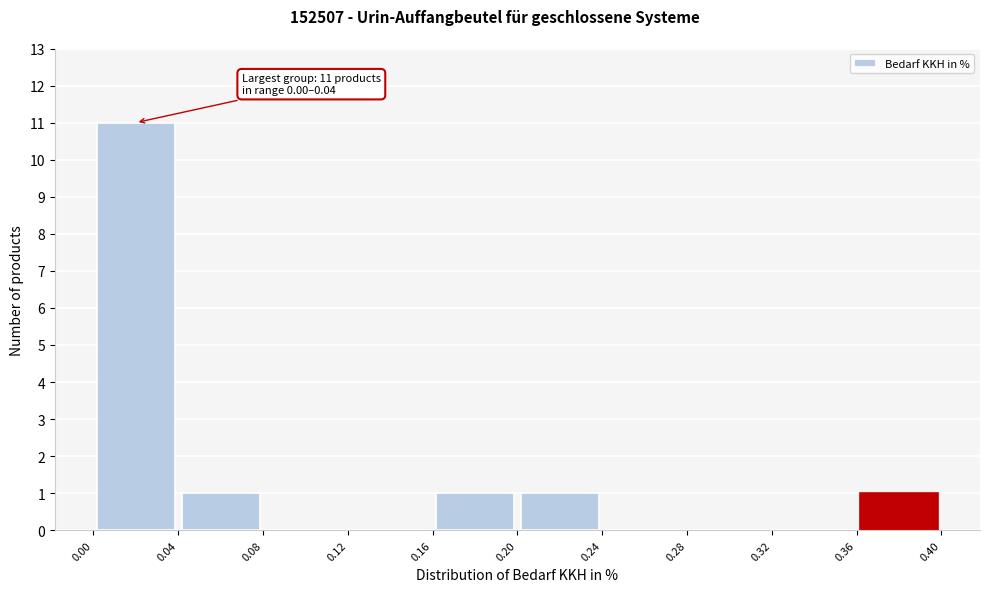

Which range on the x-axis has the tallest bar?

0.00 to 0.04